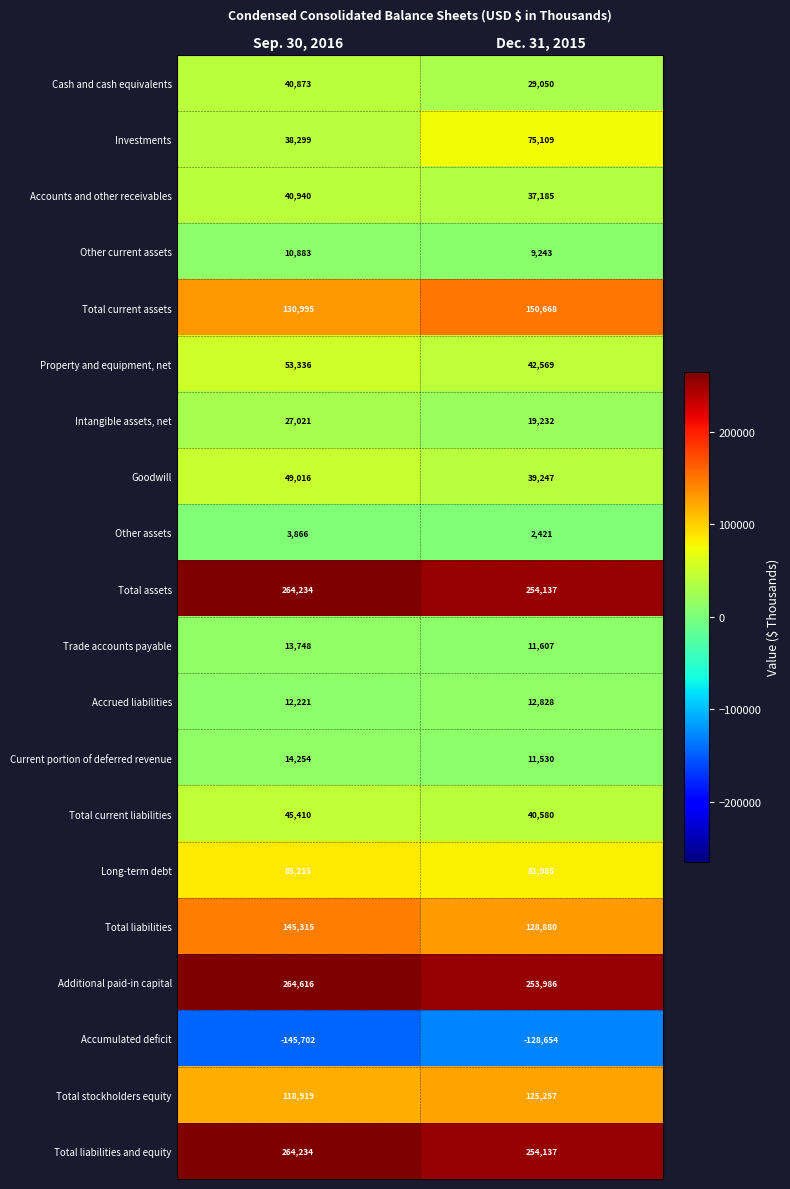

Which series has the largest total across all categories?

Additional paid-in capital